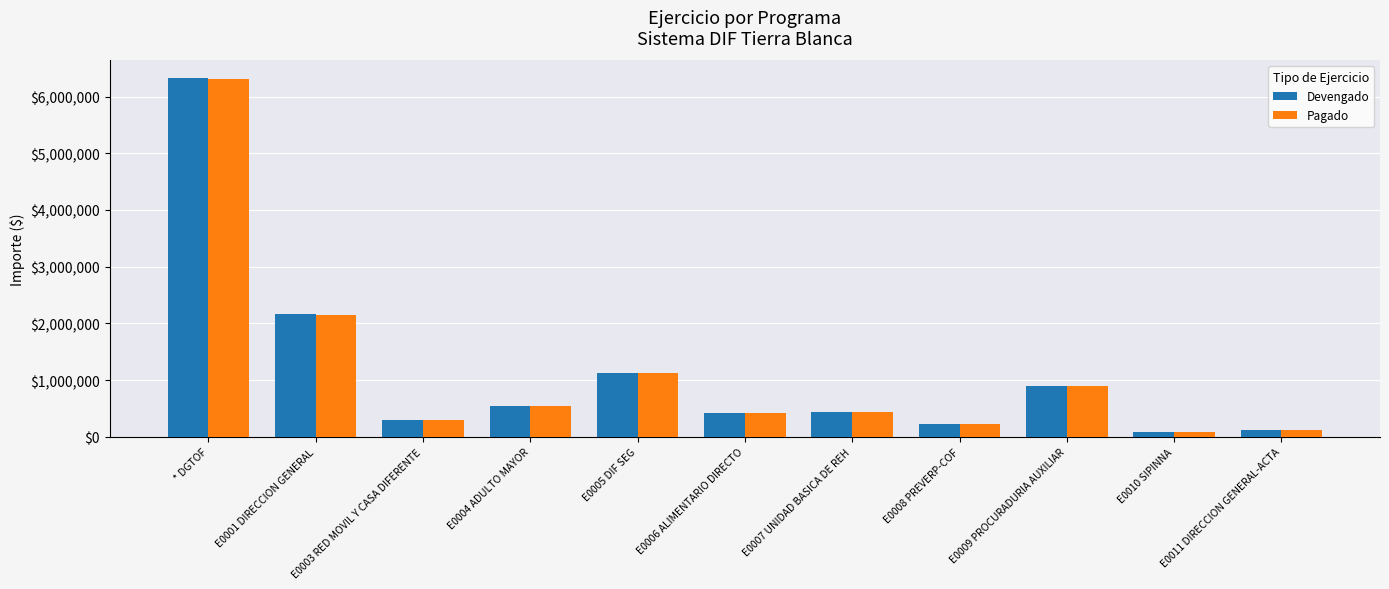

Is the value of Devengado at E0009 PROCURADURIA AUXILIAR greater than the value of Pagado at E0005 DIF SEG?

No